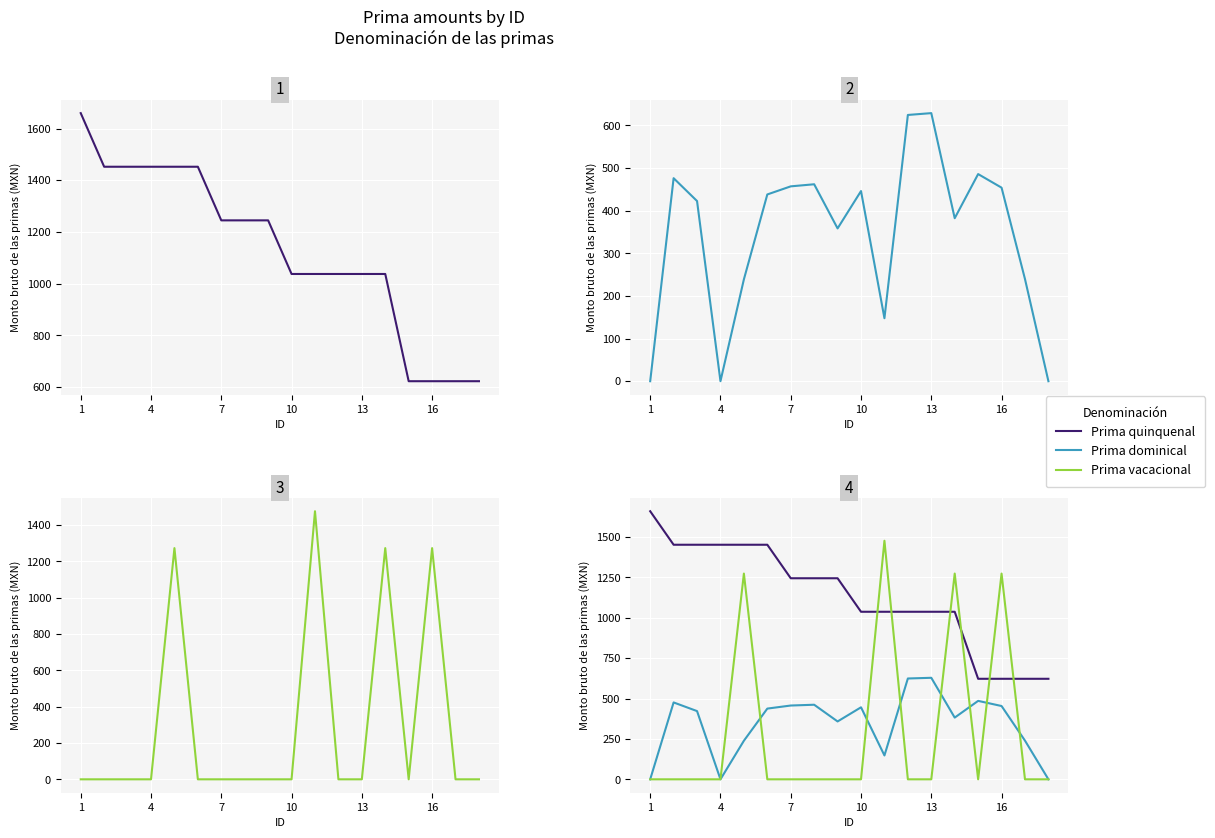

Which series changed the most between 1 and 17?

Prima quinquenal